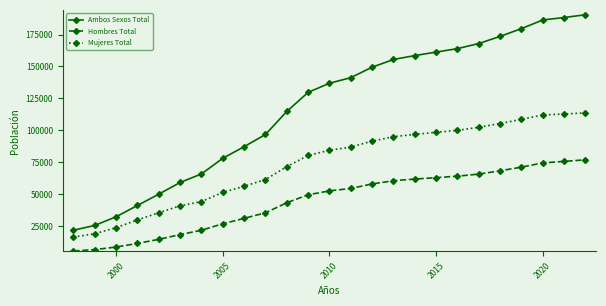

Rank the series by their maximum value, from highest to lowest.

Ambos Sexos Total, Mujeres Total, Hombres Total